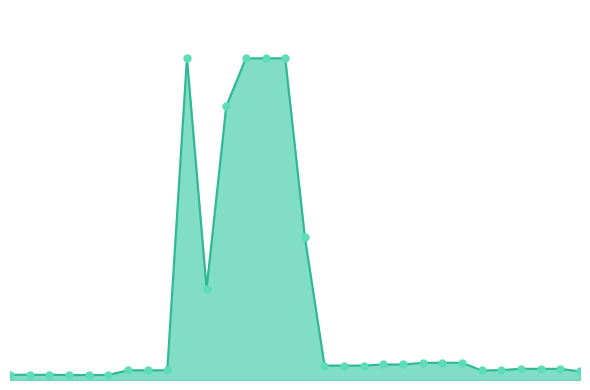

Does the chart have visible grid lines?

No